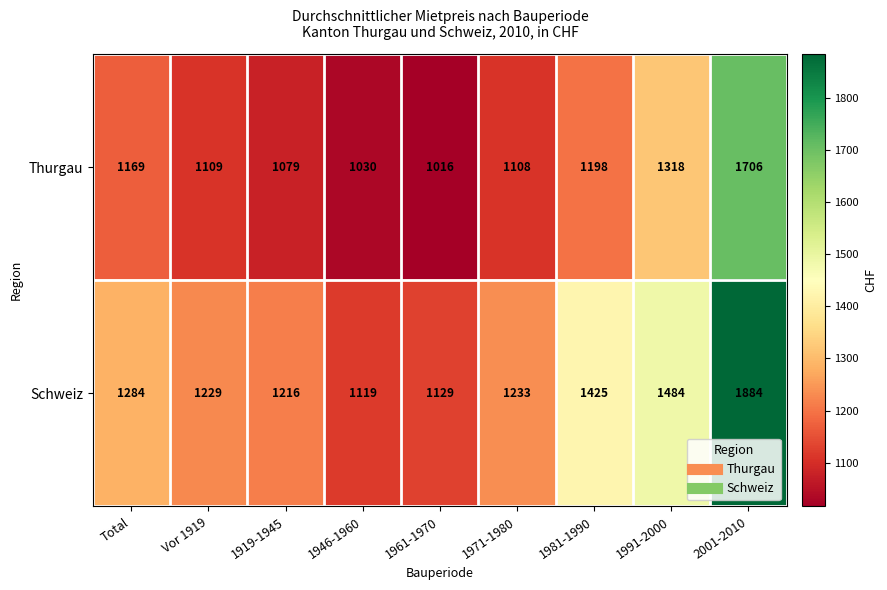

True or false: Schweiz has a value of 1884 at 2001-2010.

True